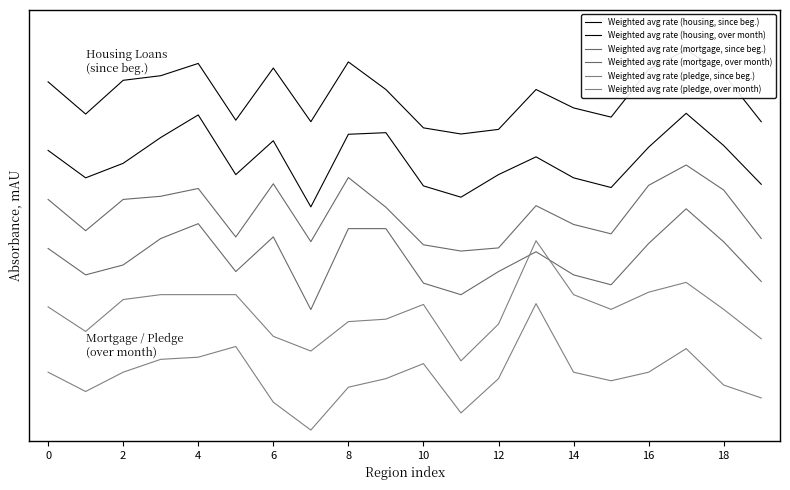

What is the maximum value shown in the chart?

2.2